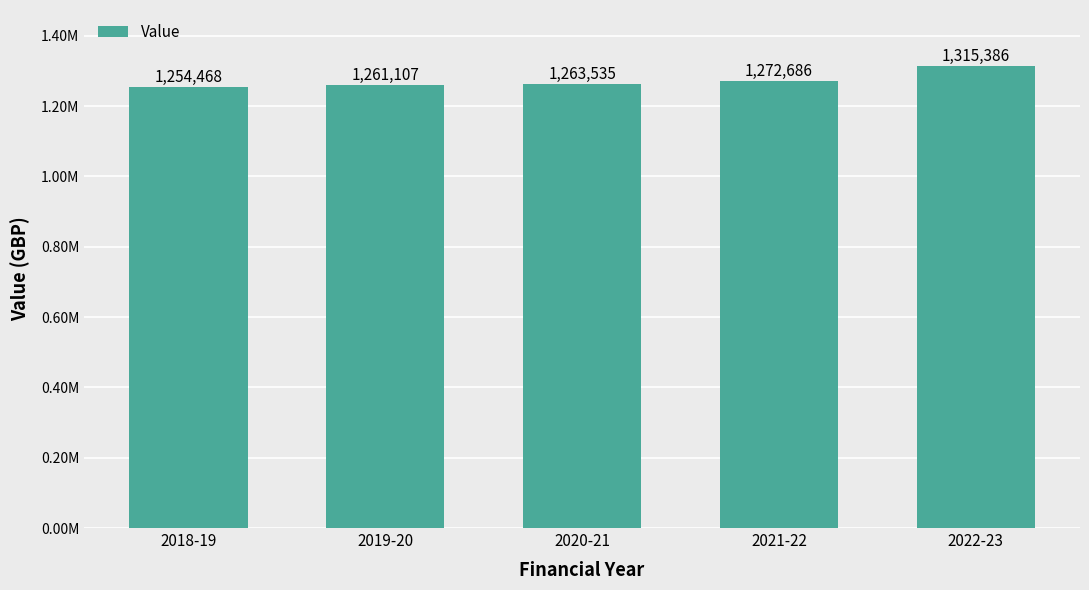

Reading right to left, what are all the values shown in this chart?

1315386	1272686	1263535	1261107	1254468